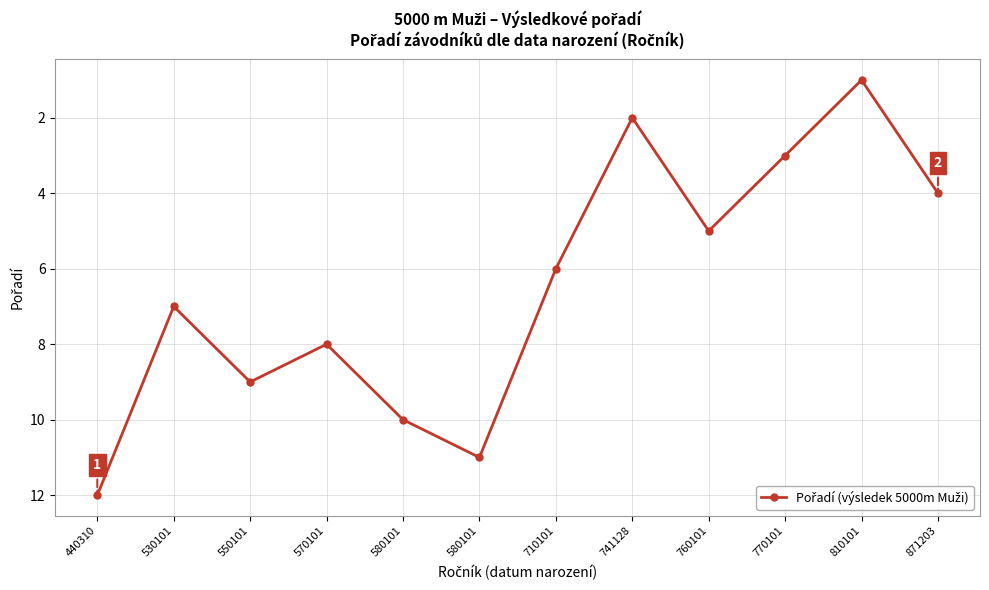

Approximately how many times larger is the value at 760101 compared to 710101?

0.8